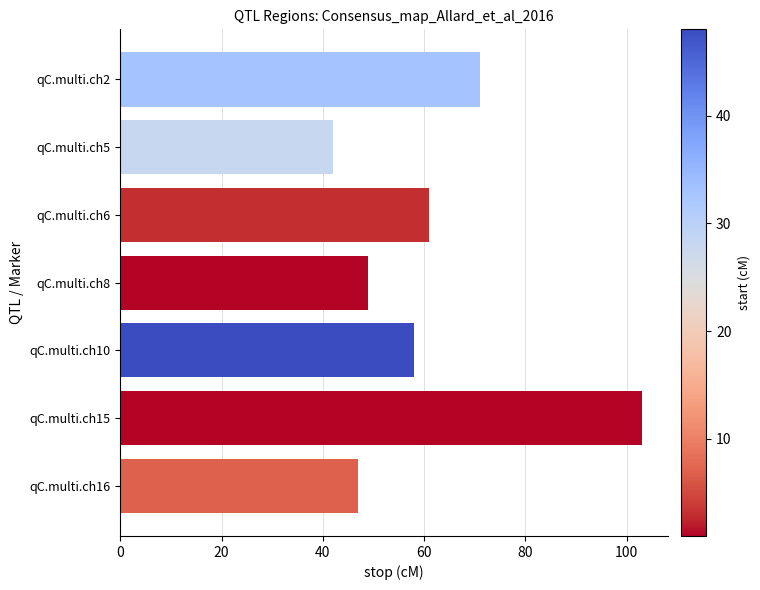

What is the difference between the second highest and second lowest values?

24